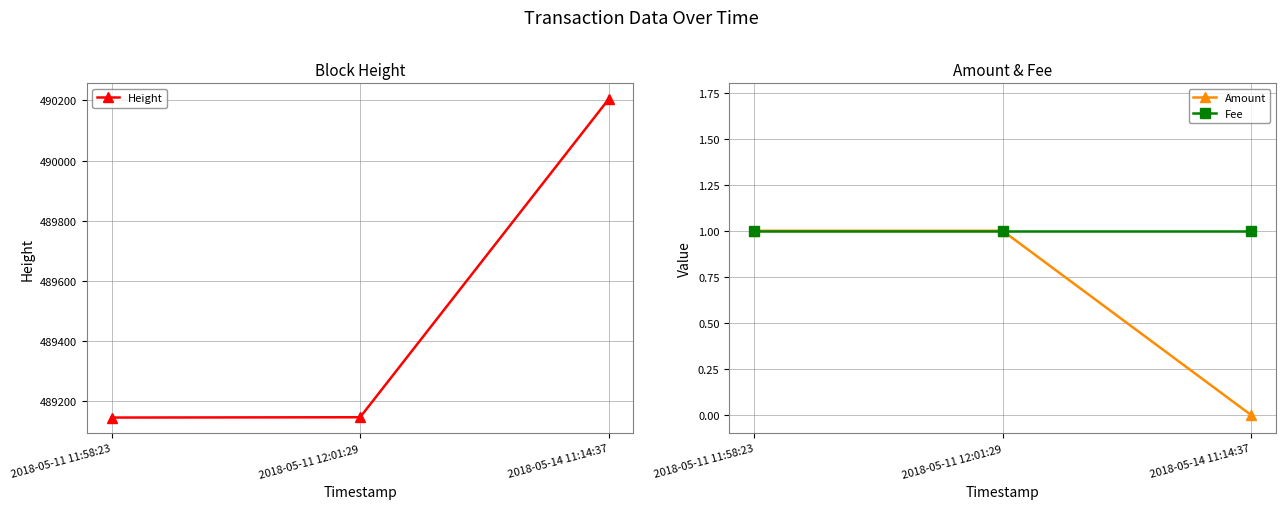

Rank the series at 2018-05-11 11:58:23 from lowest to highest value.

Amount, Fee, Height